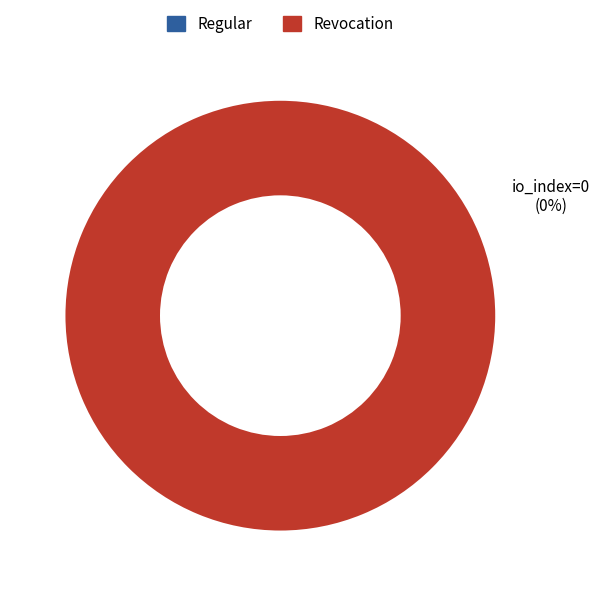

Which slice is the smallest?

Regular